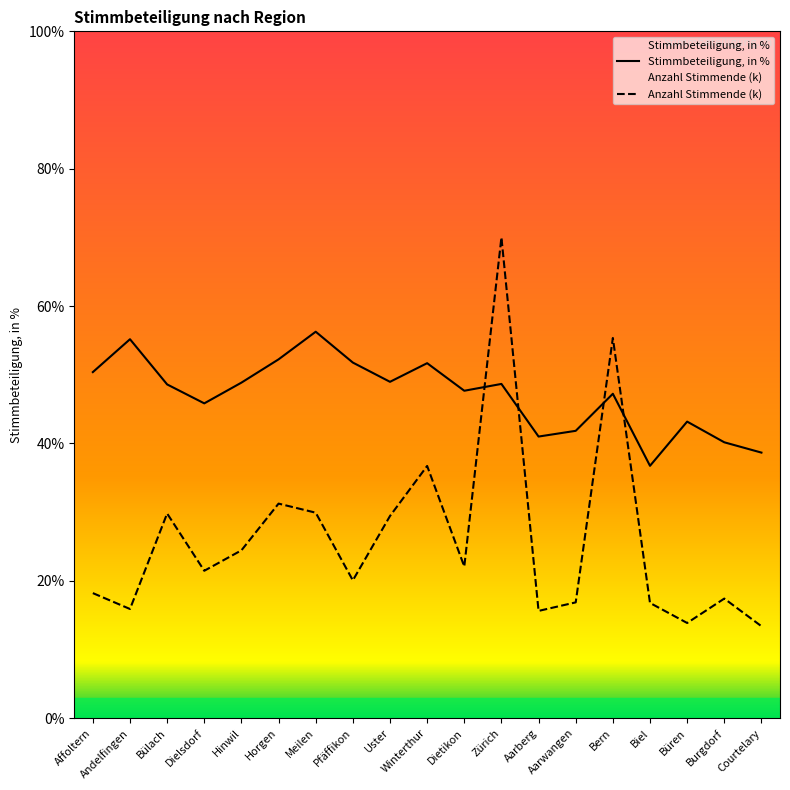

Which series has the largest range (max minus min)?

Anzahl Stimmende (k)